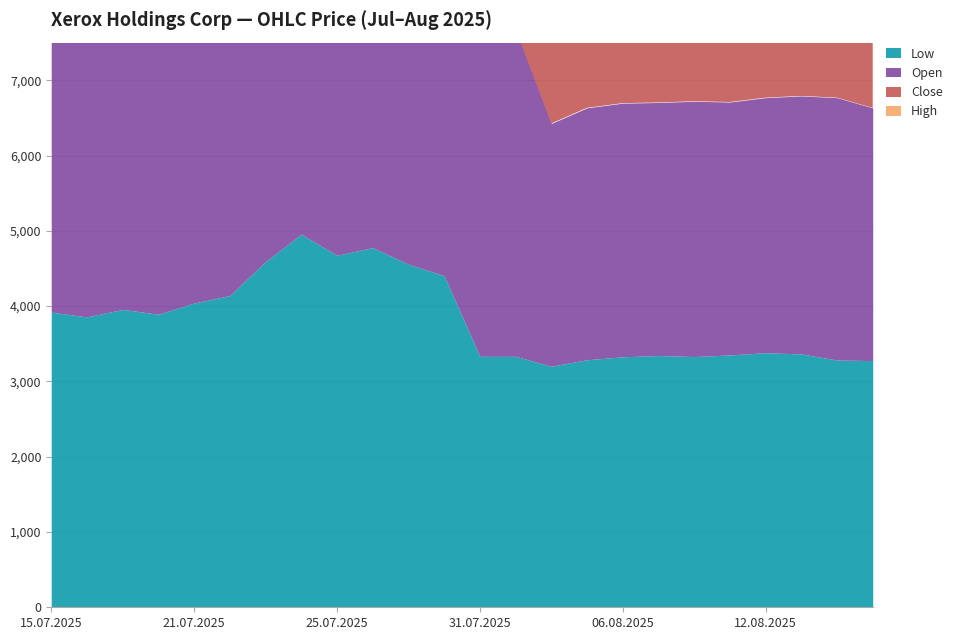

Is it true that High equals 5775 at 01.08.2025?

True